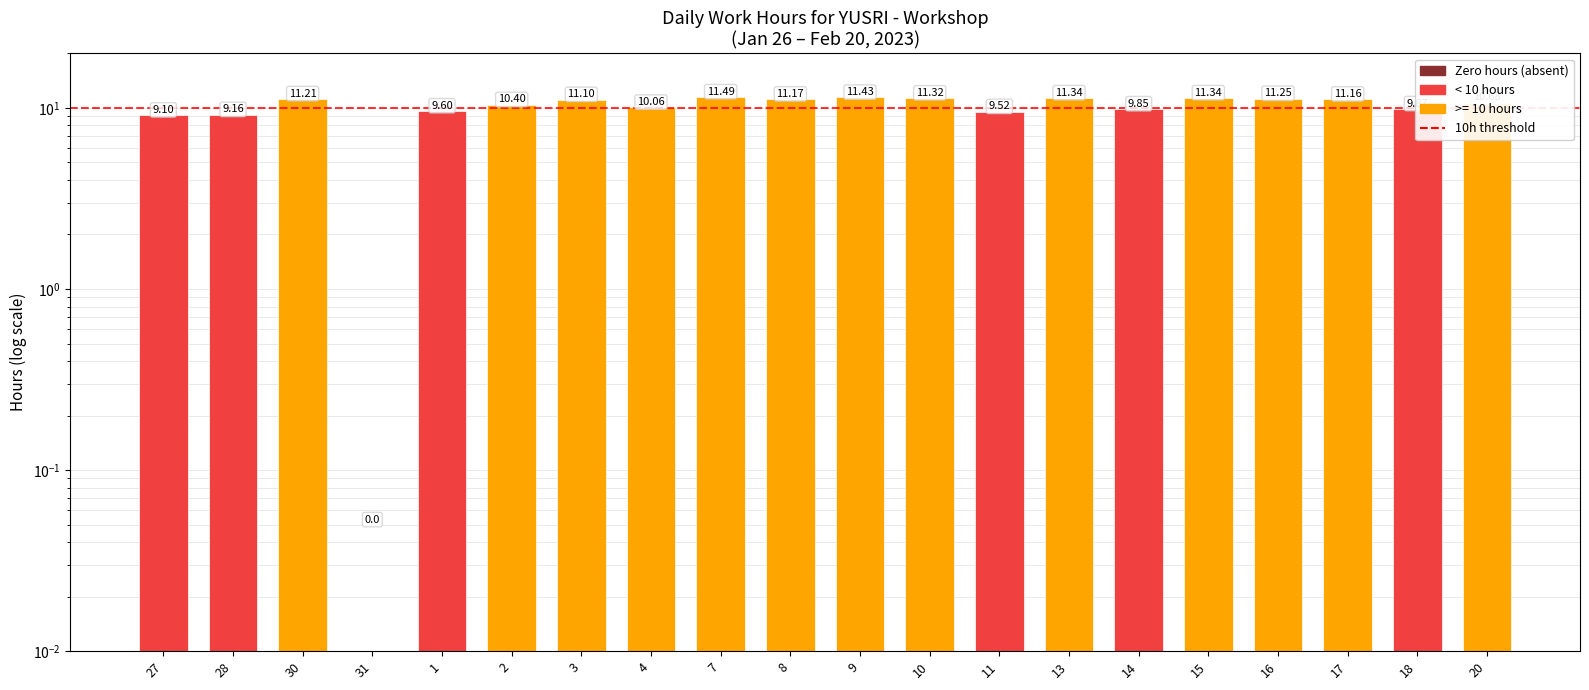

Where does the data first go above 11?

30